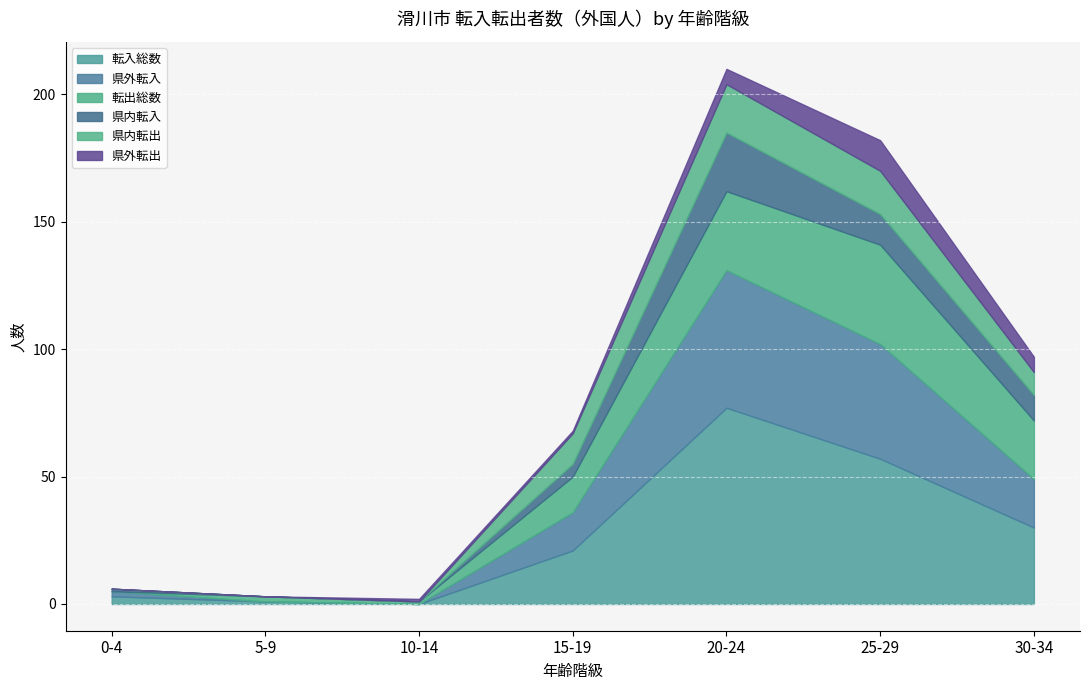

What is the label of the 3rd point from the right?

20-24